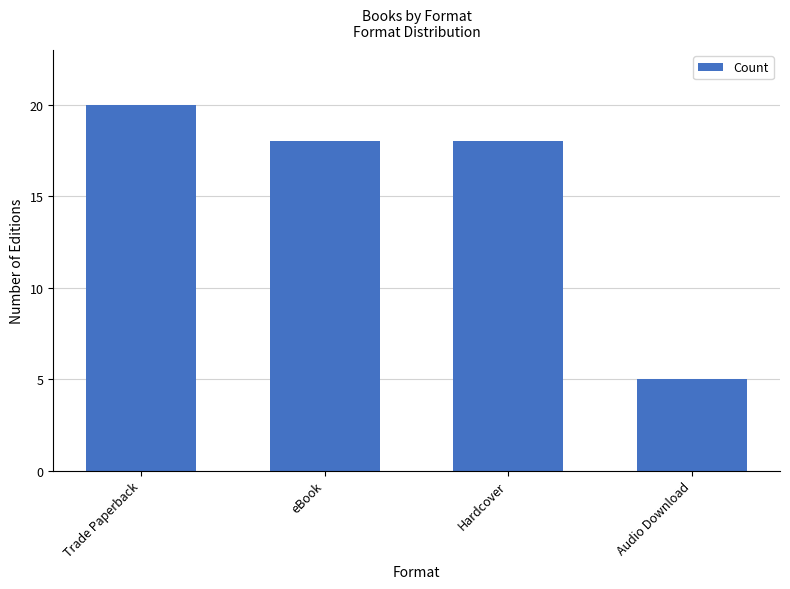

Is it true that the value at eBook is 8?

False